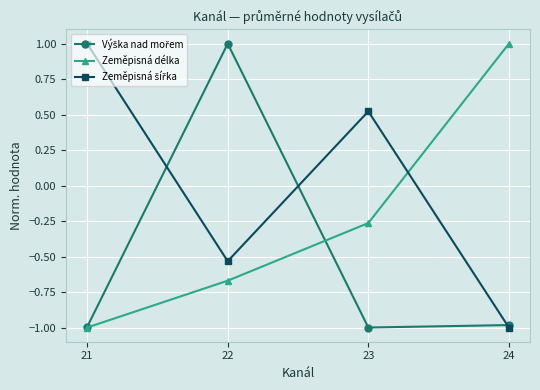

List the labels in order of Zeměpisná délka value, smallest first.

21, 22, 23, 24